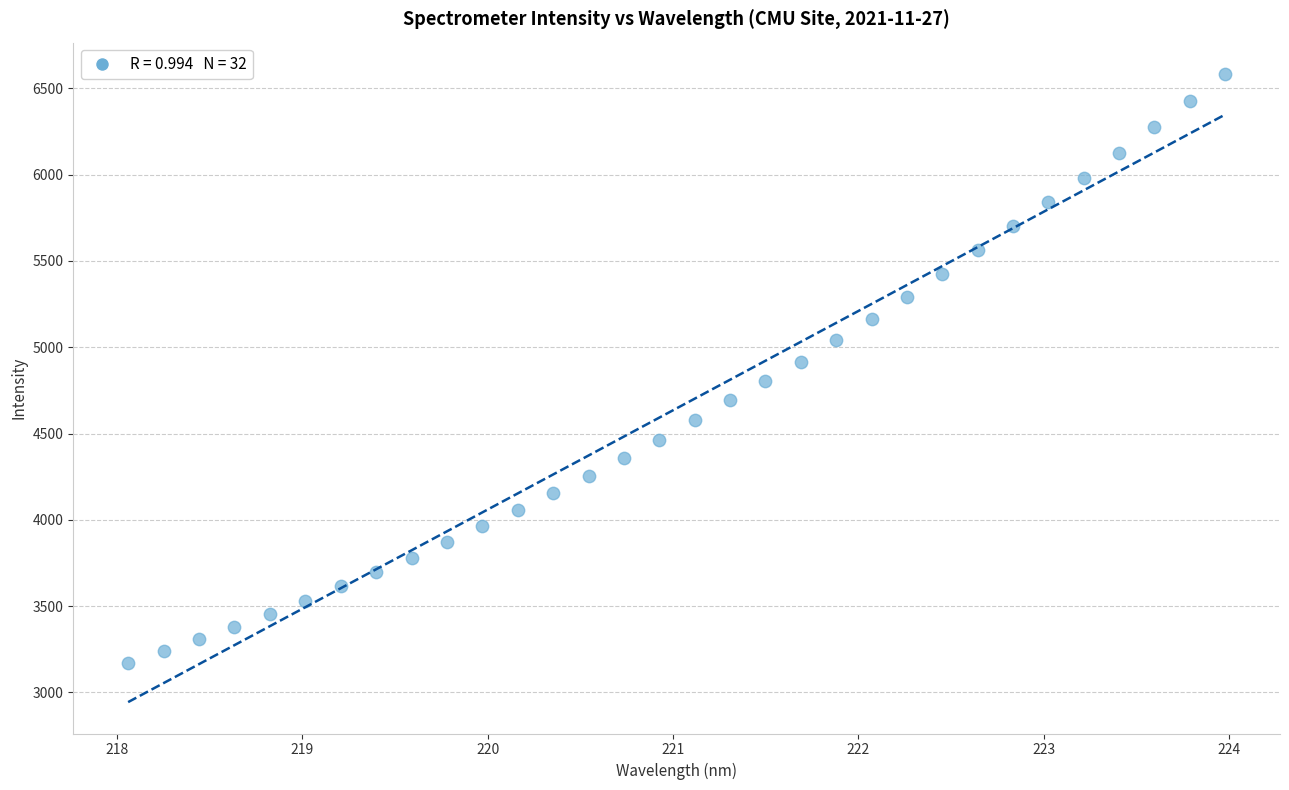

What is the range of X values (max minus min)?

5.9